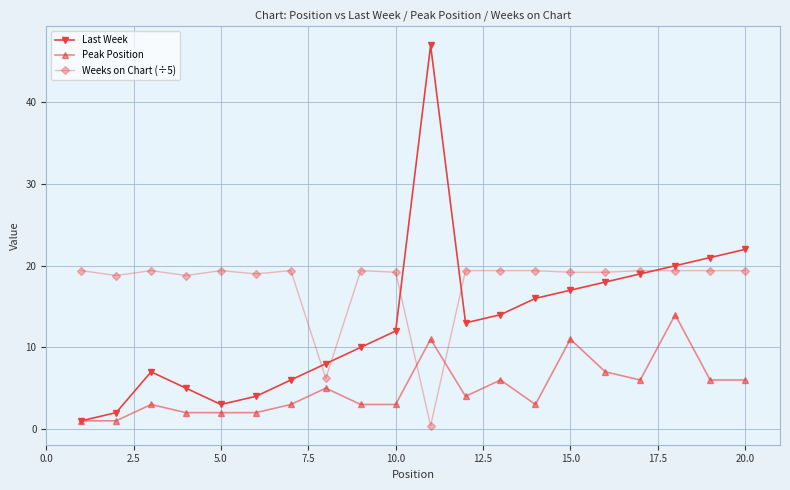

What is the smallest value displayed?

0.4